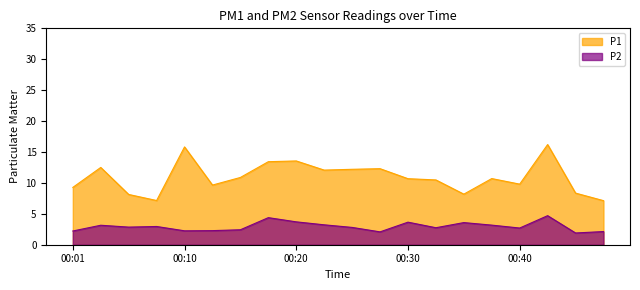

At which category is the sum across all series the highest?

00:42